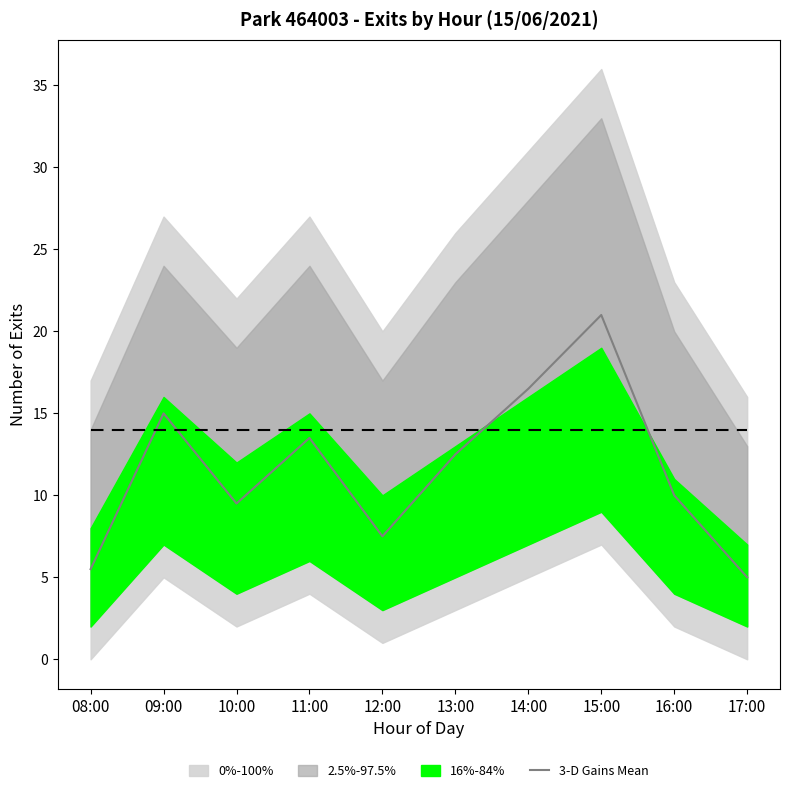

Between 08:00 and 15:00, which is larger?

15:00